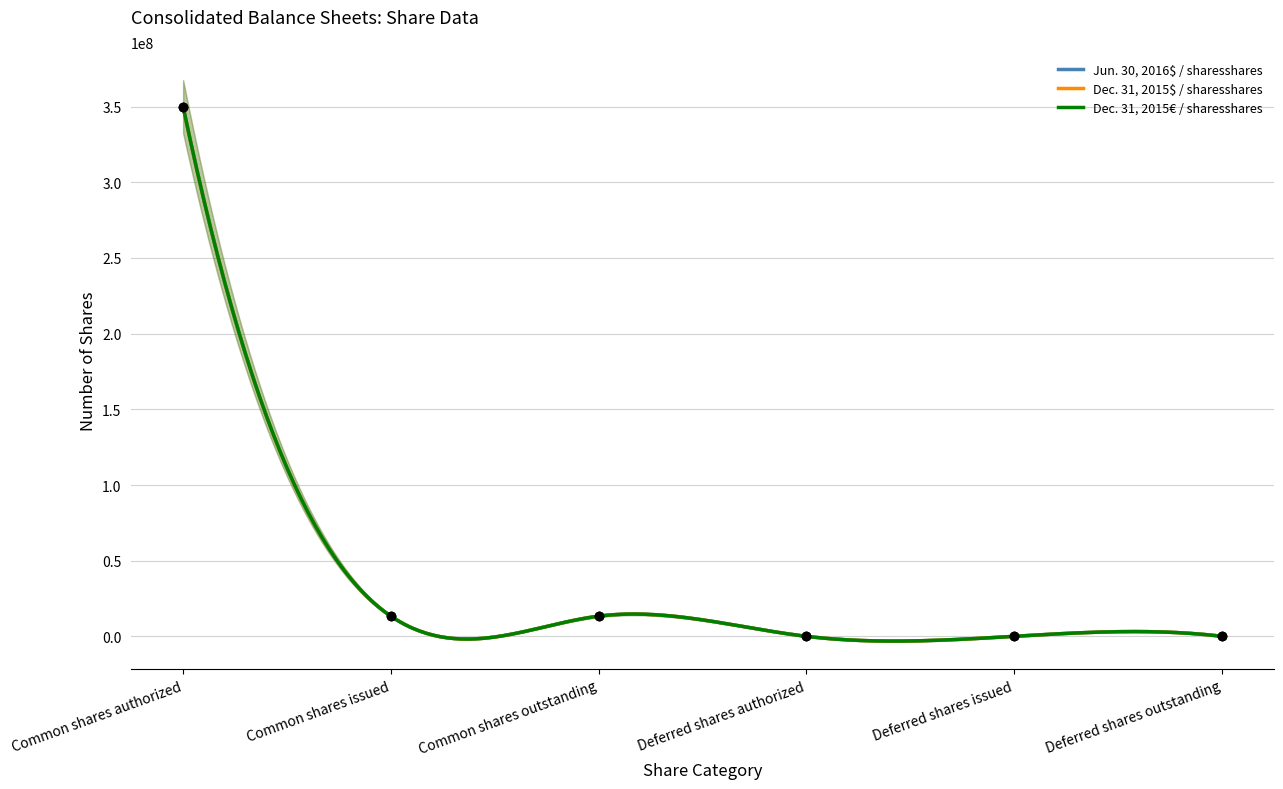

What are all the series names shown in the legend?

Jun. 30, 2016$ / sharesshares, Dec. 31, 2015$ / sharesshares, Dec. 31, 2015€ / sharesshares